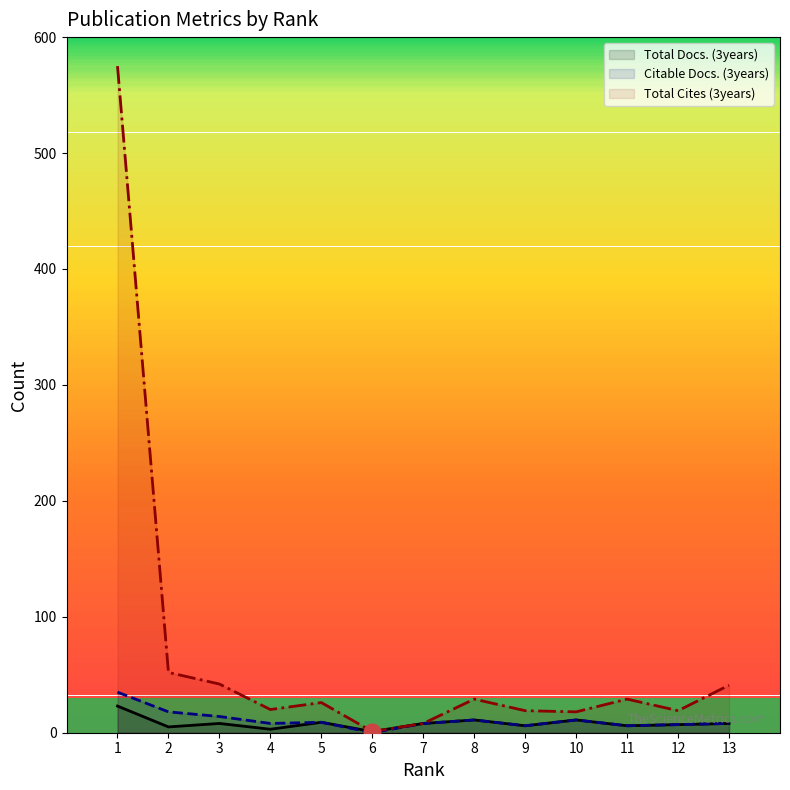

How many values in the Citable Docs. (3years) series exceed 8?

6